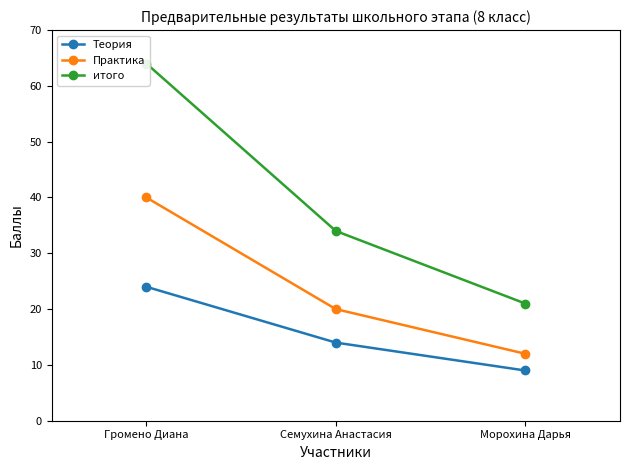

How many data points in Теория are less than 14?

1